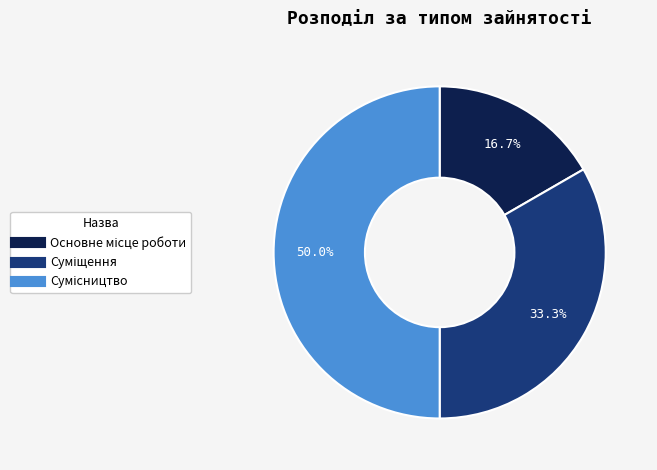

What is the largest slice in the pie chart?

Сумісництво